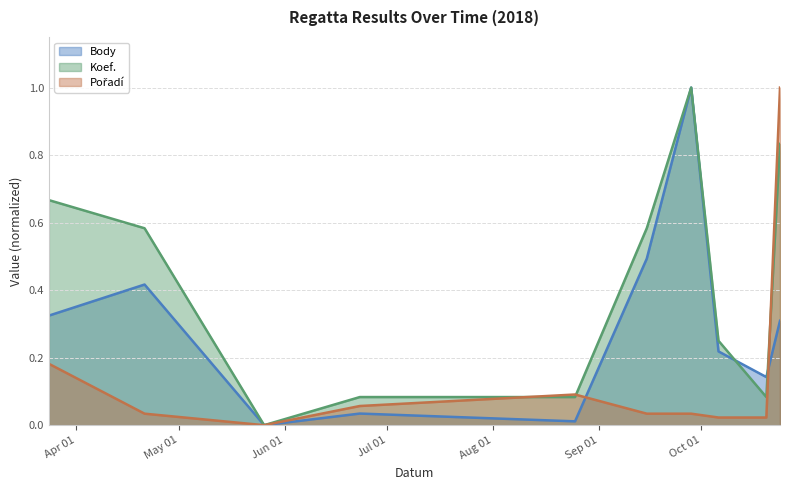

What is the label of the 10th point from the right?

2018-03-24